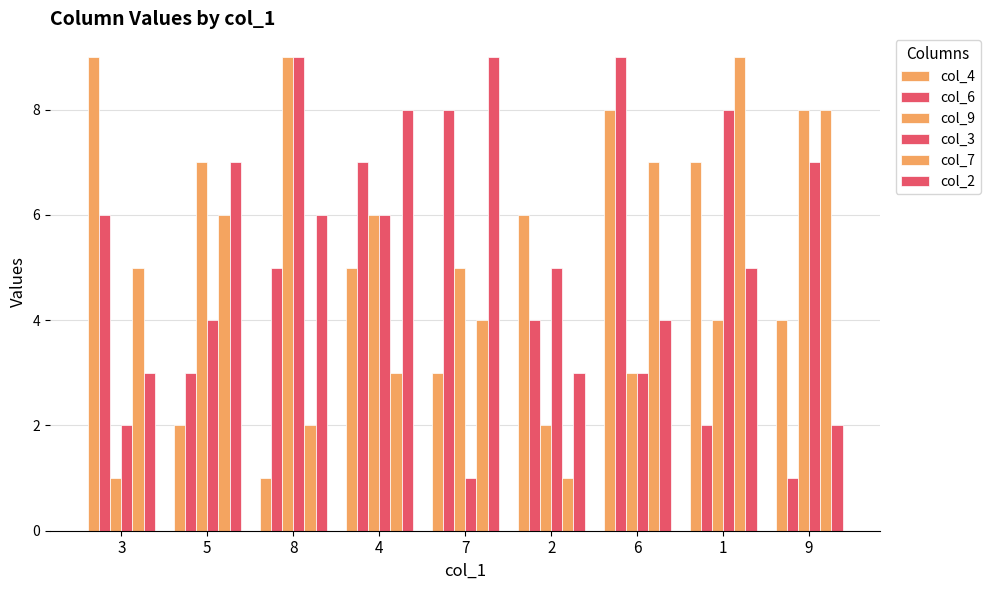

Reading left to right, transcribe all the data shown in this chart.

col_4: 3=9	5=2	8=1	4=5	7=3	2=6	6=8	1=7	9=4
col_6: 3=6	5=3	8=5	4=7	7=8	2=4	6=9	1=2	9=1
col_9: 3=1	5=7	8=9	4=6	7=5	2=2	6=3	1=4	9=8
col_3: 3=2	5=4	8=9	4=6	7=1	2=5	6=3	1=8	9=7
col_7: 3=5	5=6	8=2	4=3	7=4	2=1	6=7	1=9	9=8
col_2: 3=3	5=7	8=6	4=8	7=9	2=3	6=4	1=5	9=2